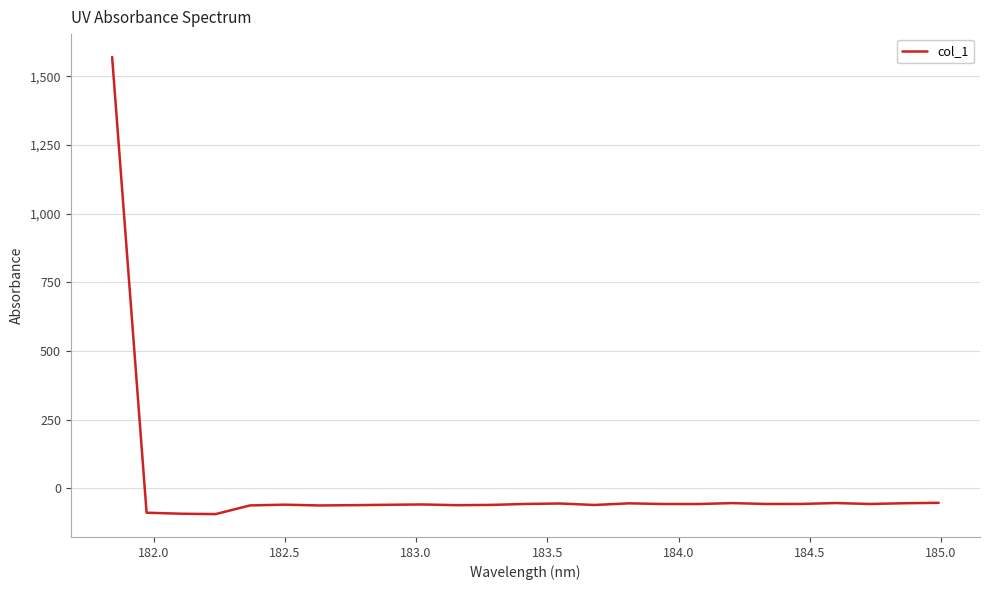

Is this an area chart (filled region under the line)?

No